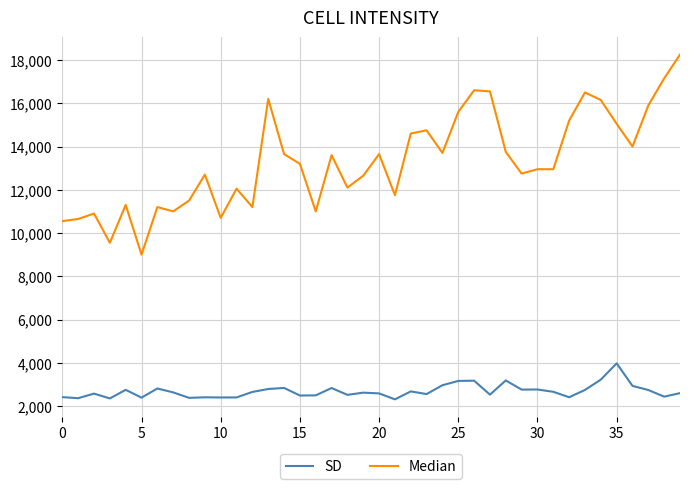

True or false: SD and Median intersect in this chart.

False